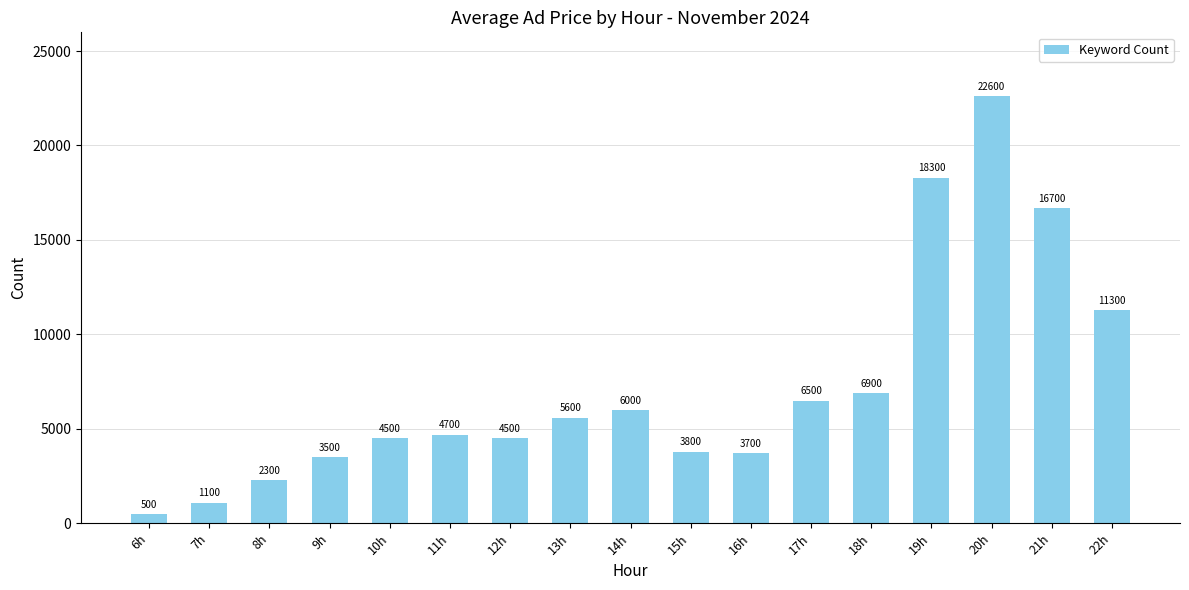

Is it true that the value at 17h is 10682?

False